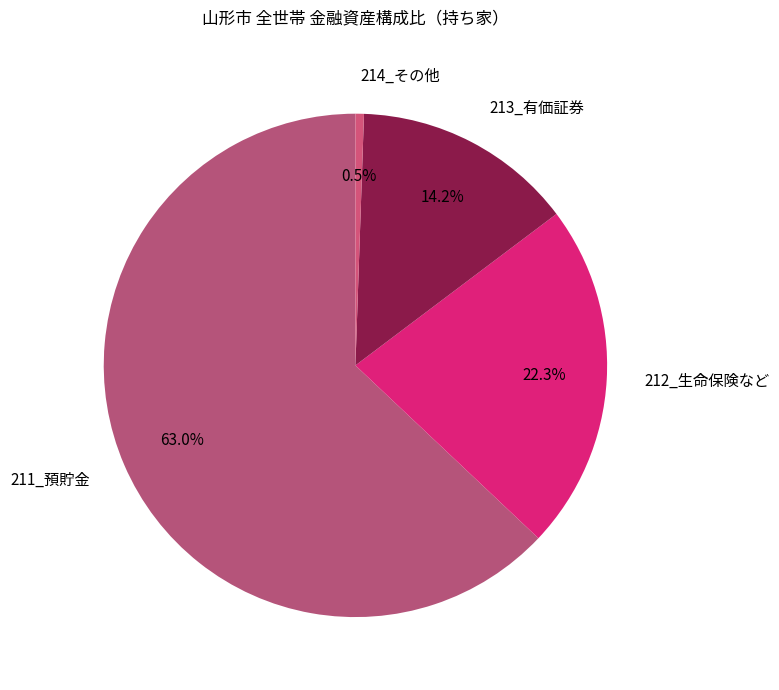

Which category has the smallest portion of the pie?

214_その他